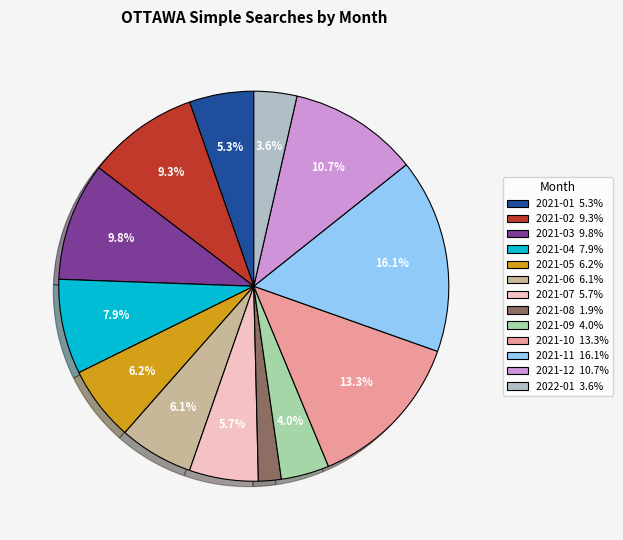

How many slices are in this pie chart?

13